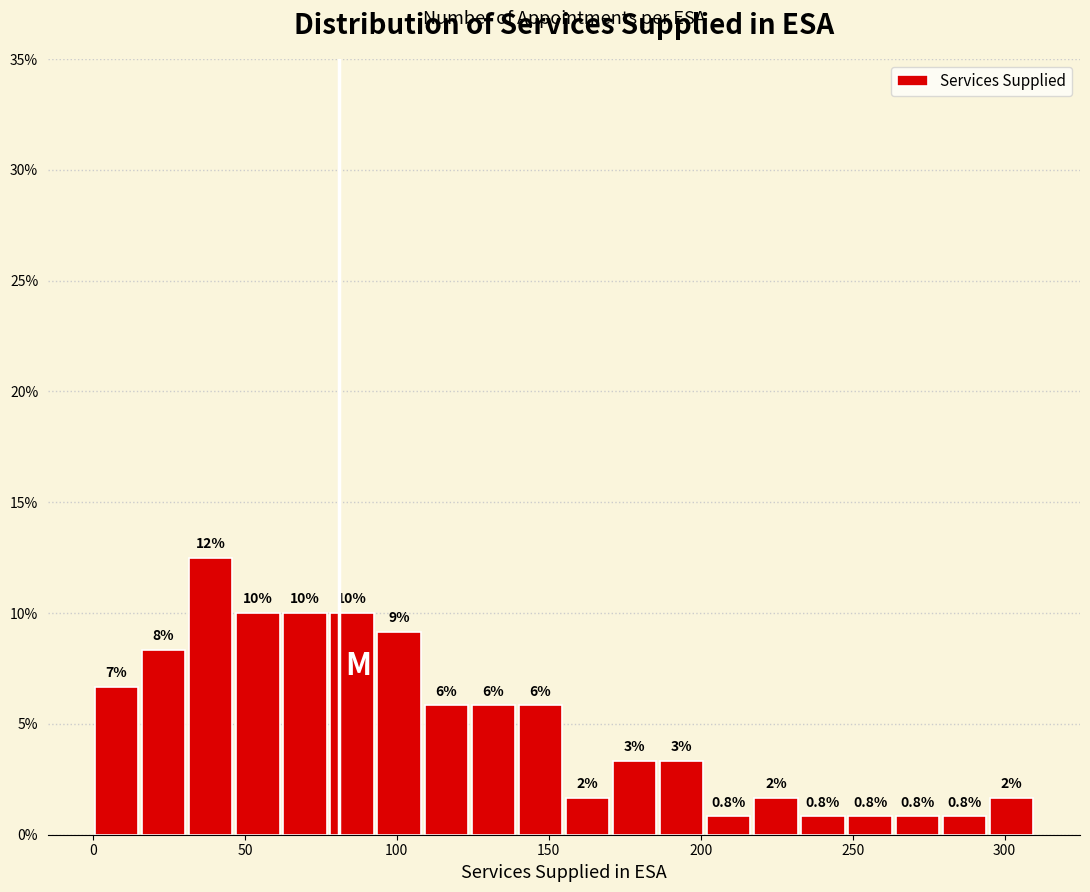

Read against the x-axis, roughly where is the centre of the tallest bar?

40